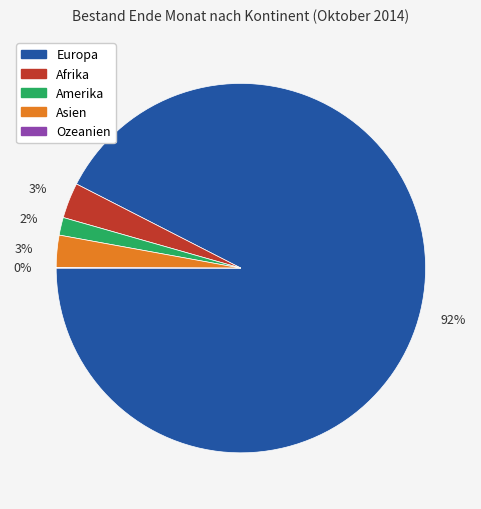

What percentage is the Asien slice, to the nearest percent?

3%